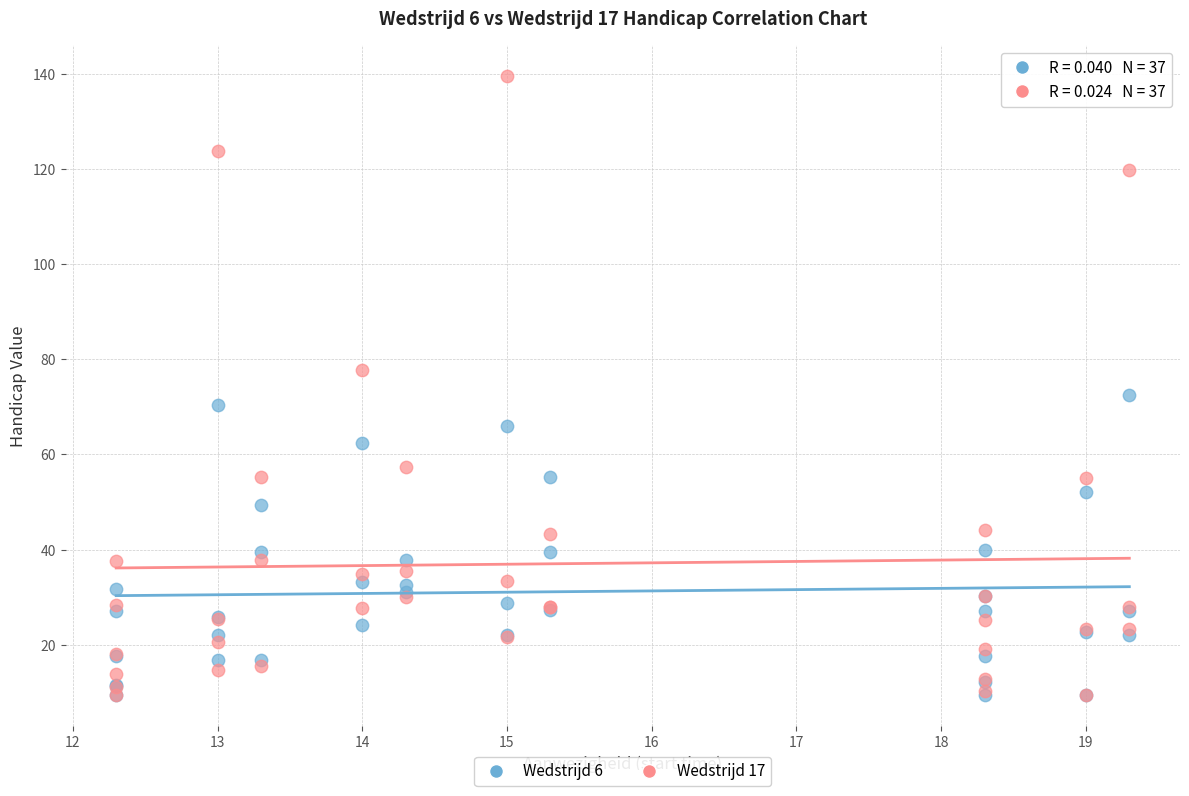

Across all series, what Y value is closest to 74?

72.5